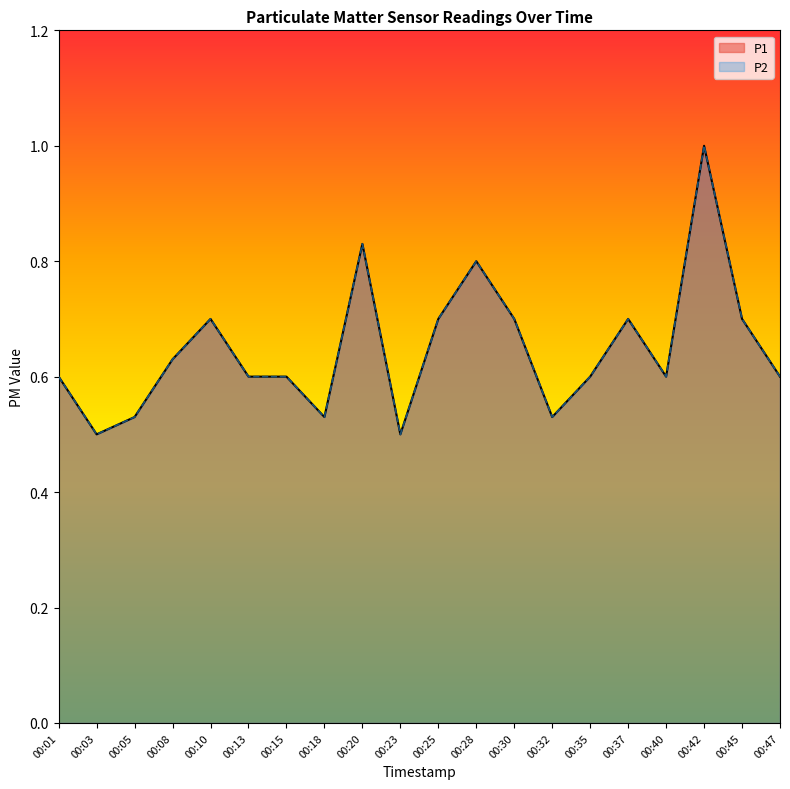

What is the value of the P2 point at the 3rd from the left?

0.5